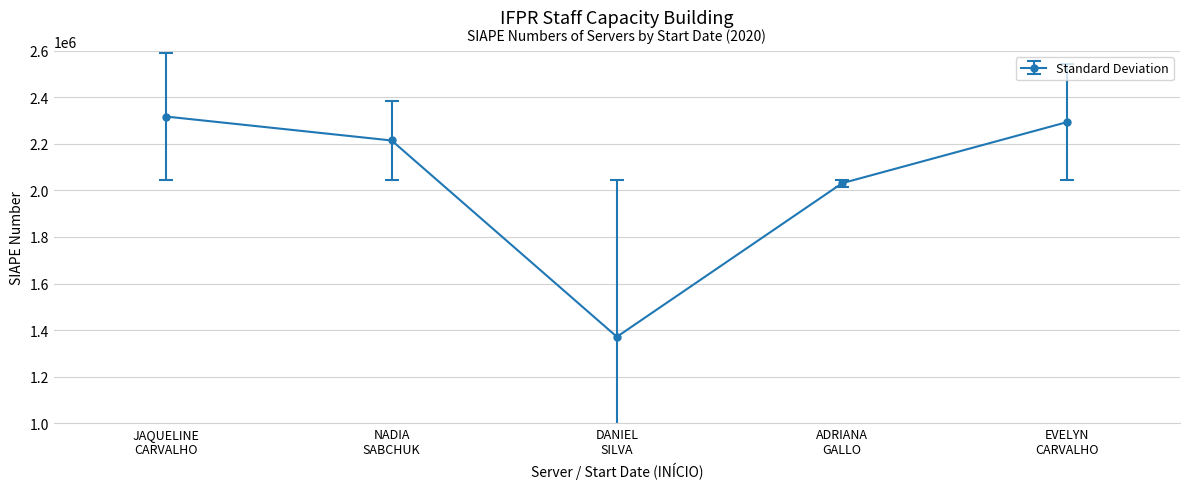

What is the label of the 1st point from the left?

JAQUELINE
CARVALHO